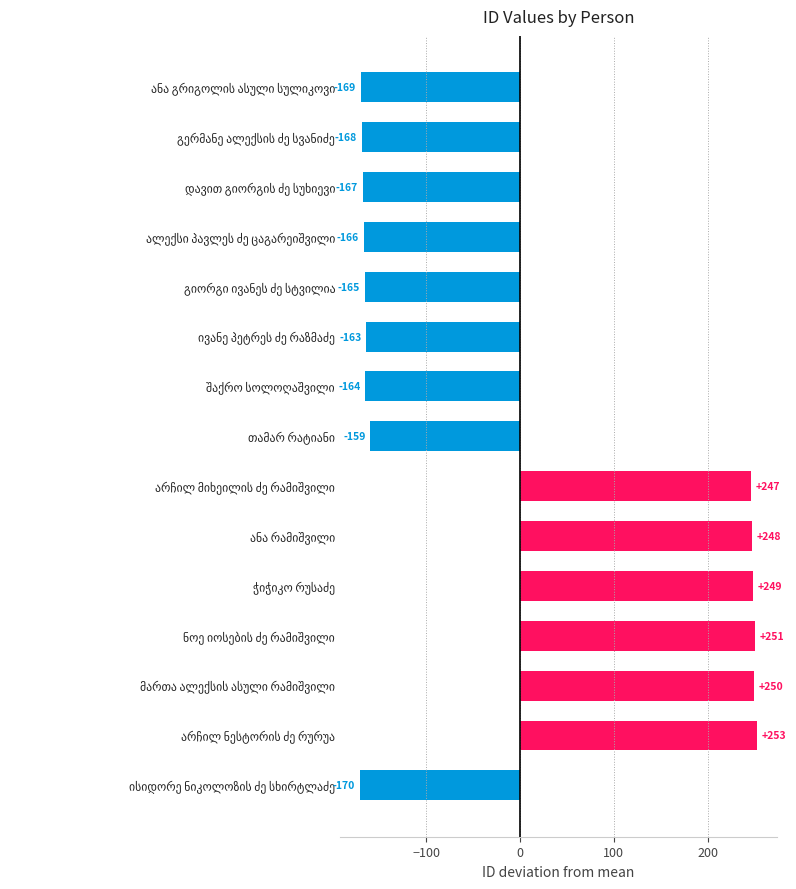

What is the greatest value displayed?

252.5